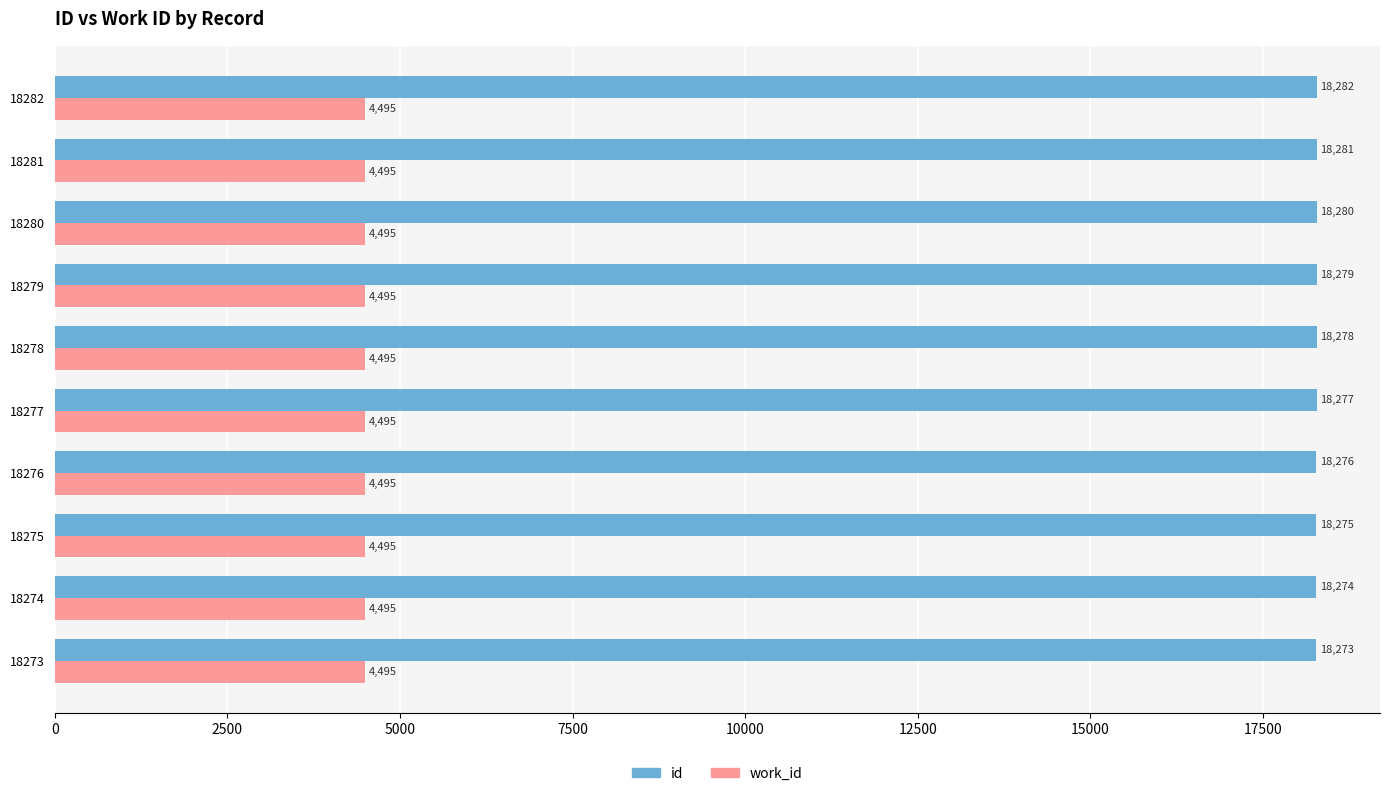

Which series changed the most between 18274 and 18277?

id